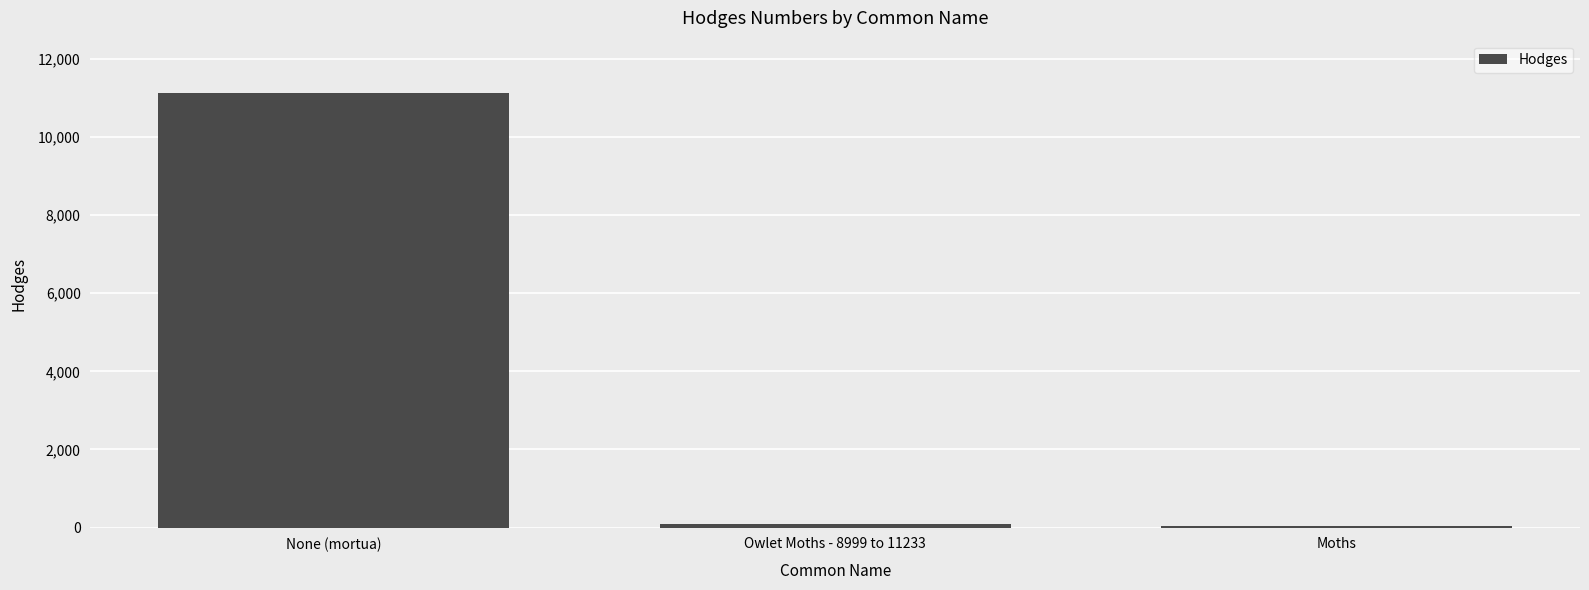

True or false: the data shows 29.0 at Moths.

True